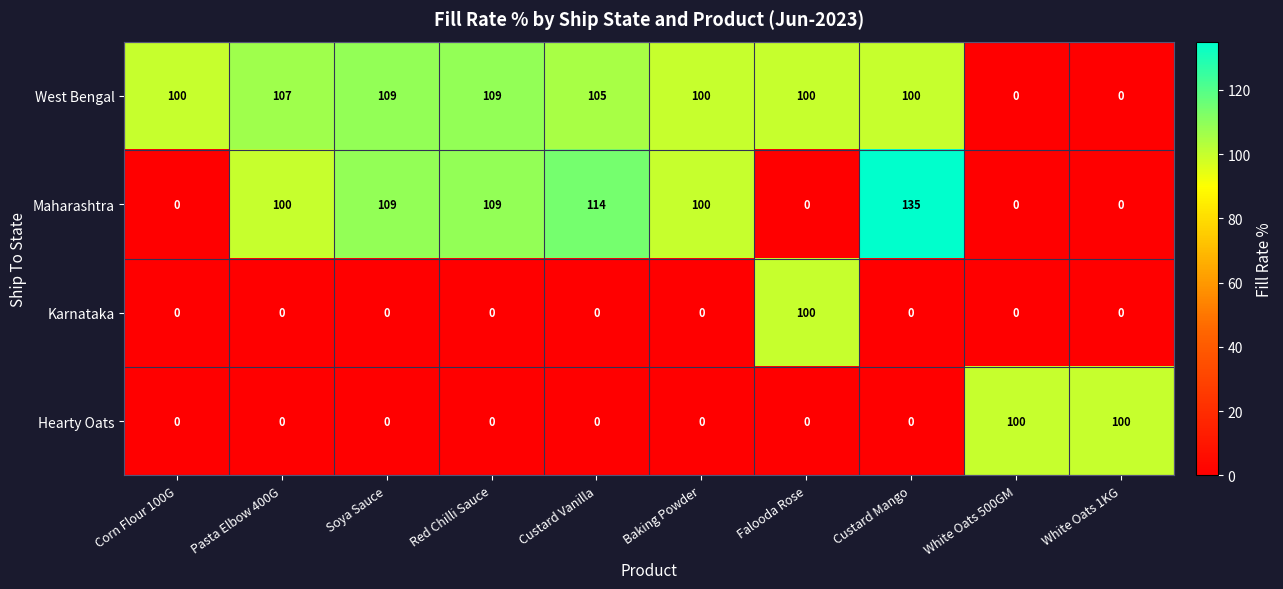

What is the difference between the maximum and second lowest values in the Maharashtra series?

135